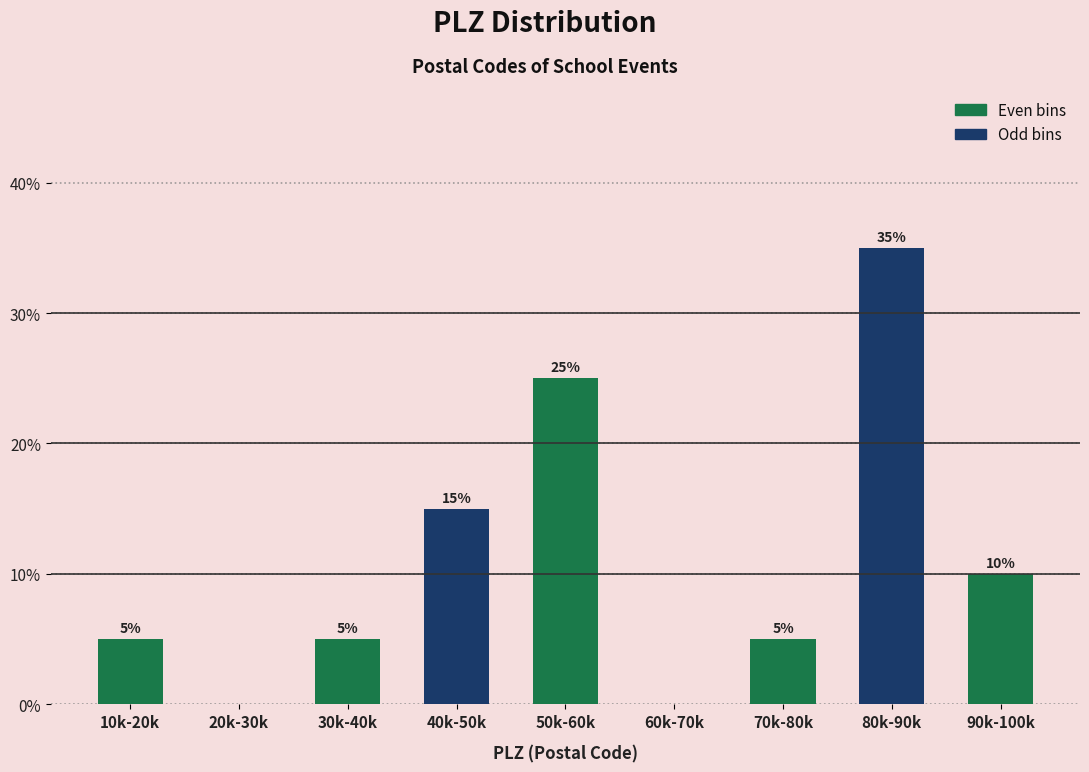

Reading left to right, list all the values displayed in this chart.

10k-20k=5	20k-30k=0	30k-40k=5	40k-50k=15	50k-60k=25	60k-70k=0	70k-80k=5	80k-90k=35	90k-100k=10